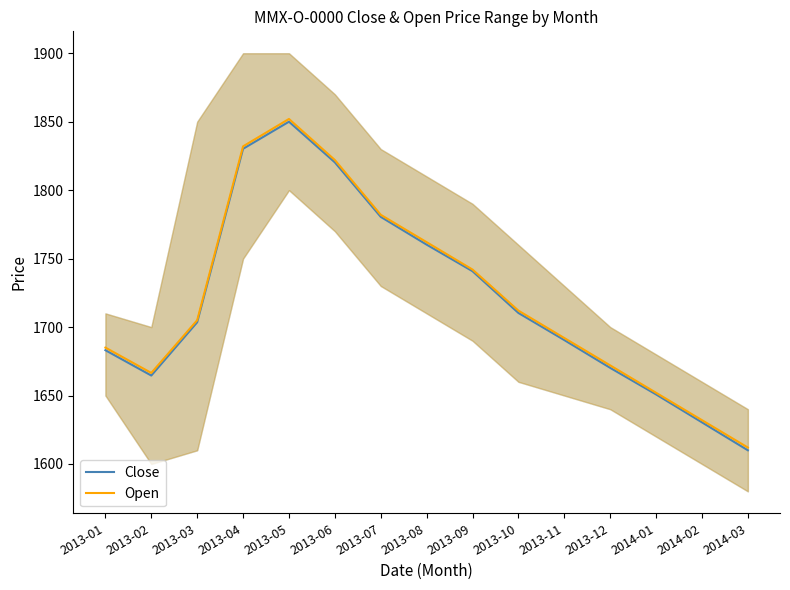

What is the maximum value for Close?

1850.0